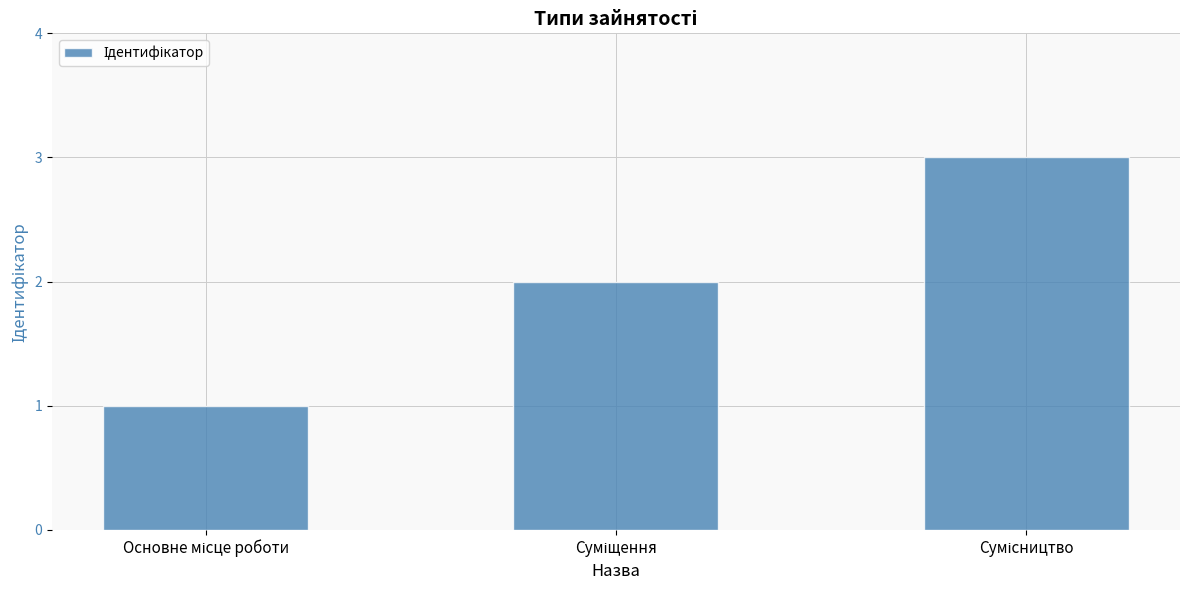

What is the sum of all values?

6